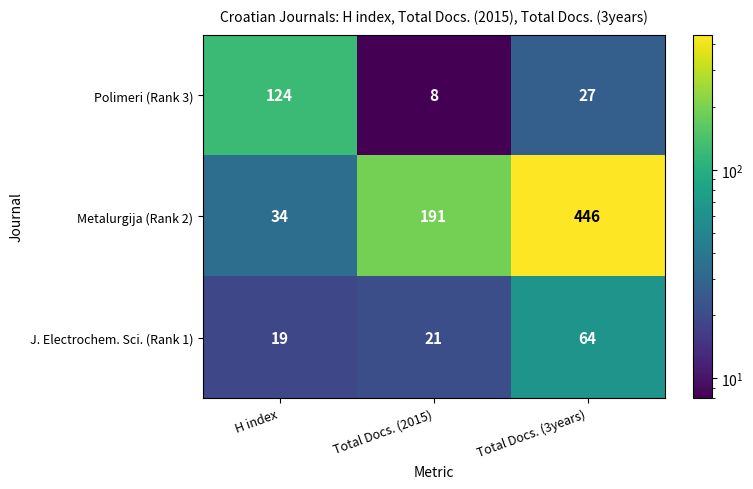

What is the difference between the Polimeri (Rank 3) values at Total Docs. (2015) and Total Docs. (3years)?

19